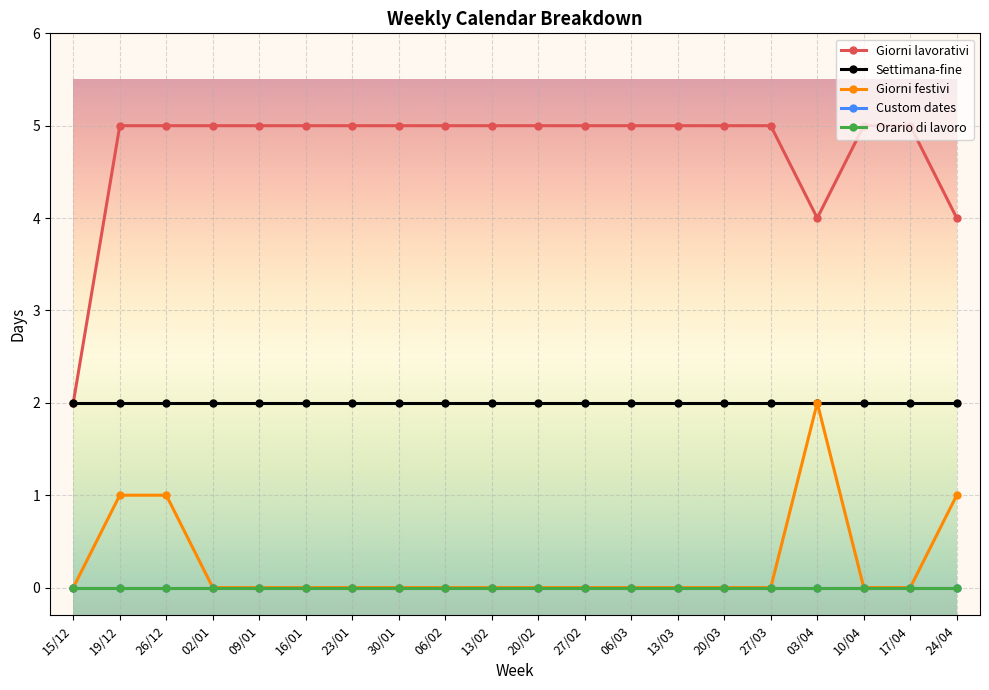

At which category is the sum across all series the highest?

19/12